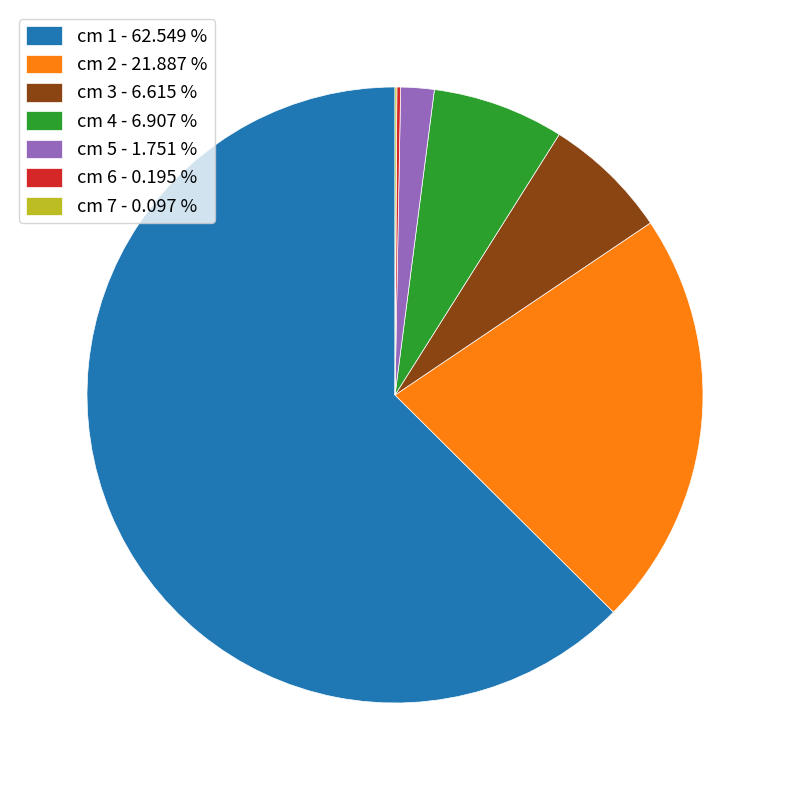

Combined, do cm 2 - 21.887 % and cm 4 - 6.907 % account for over 50%?

No